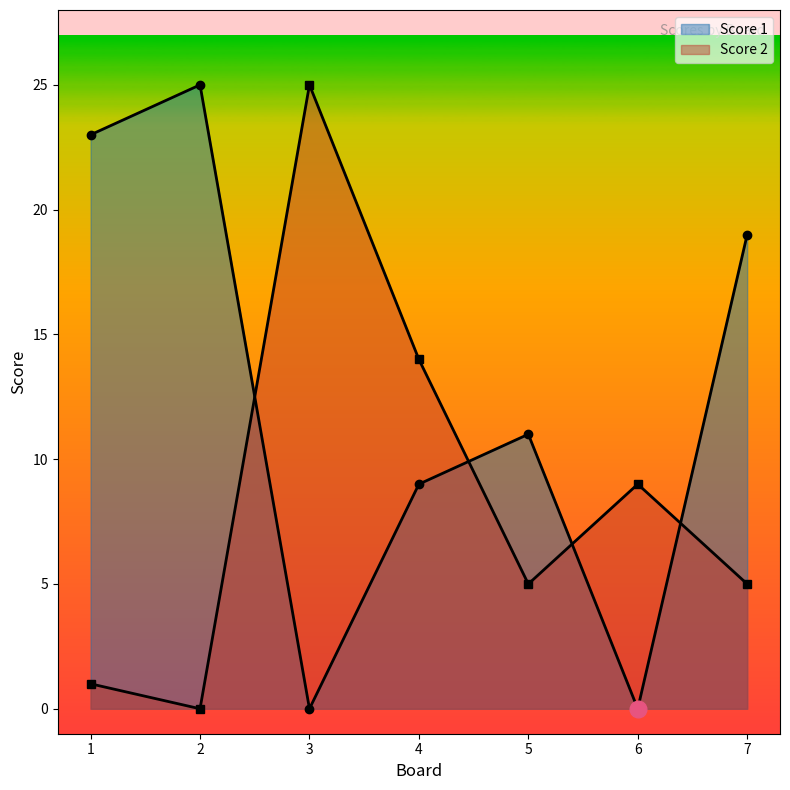

Reading left to right, what are all the values shown in this chart?

Score 1: 23	25	0	9	11	0	19
Score 2: 1	0	25	14	5	9	5